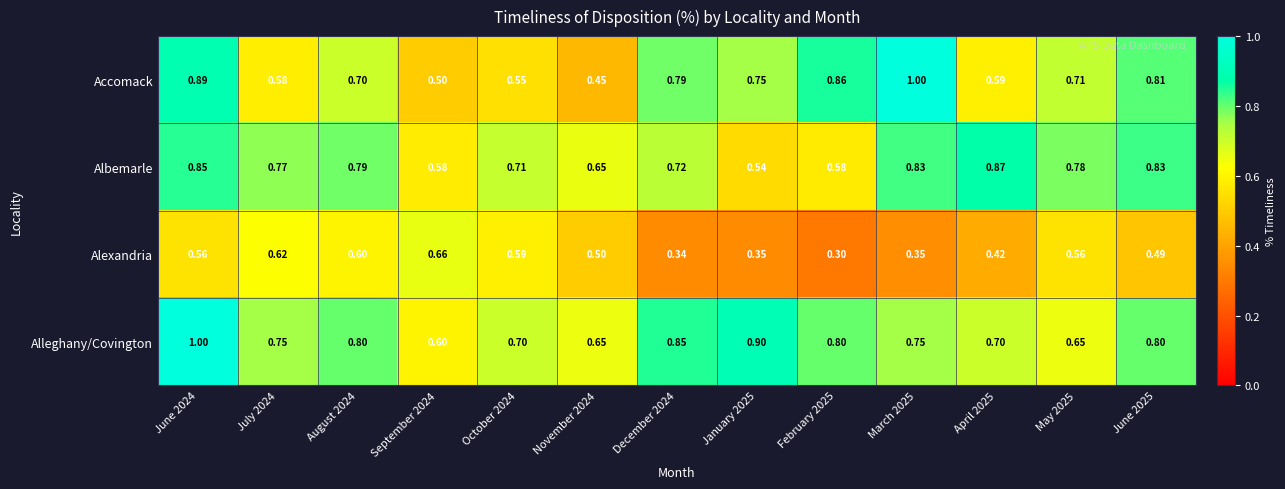

Between October 2024 and March 2025, which series saw the biggest shift?

Accomack